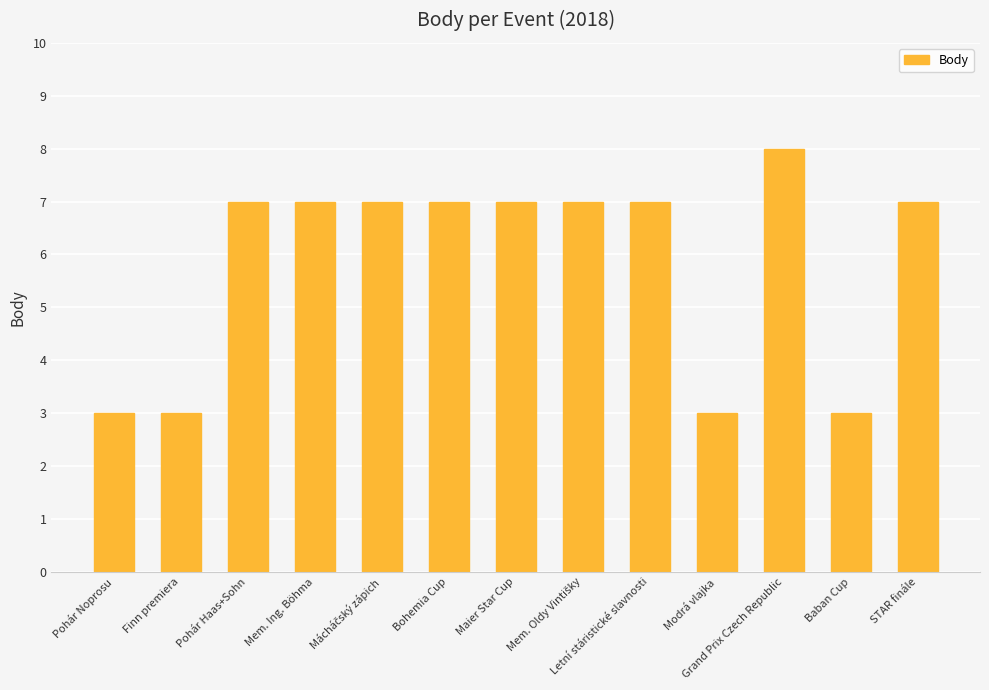

What is the difference between the second highest and minimum values?

4